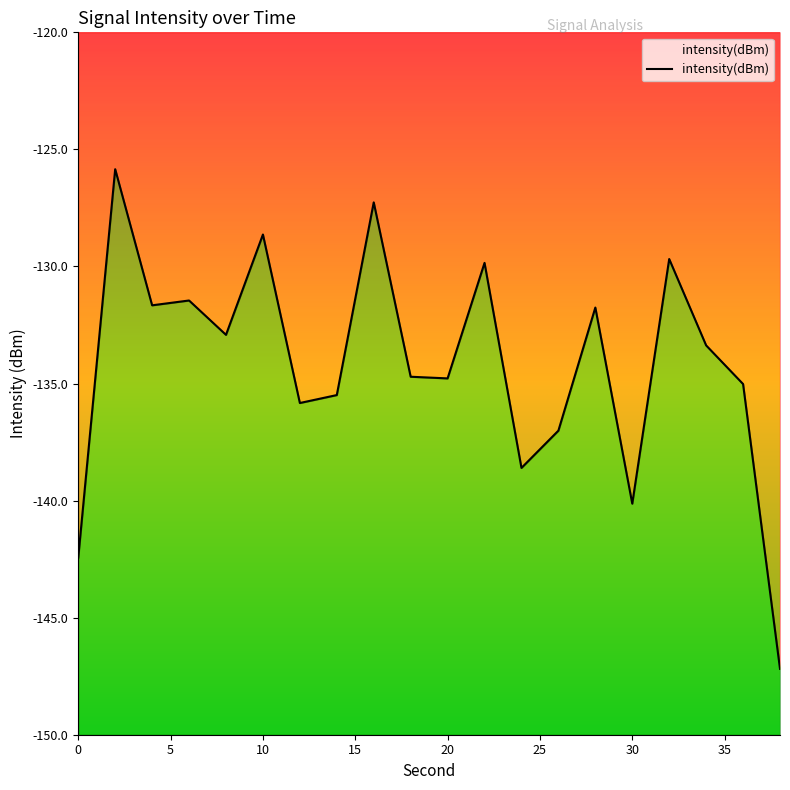

The value at 34 is -200.8. True or false?

False